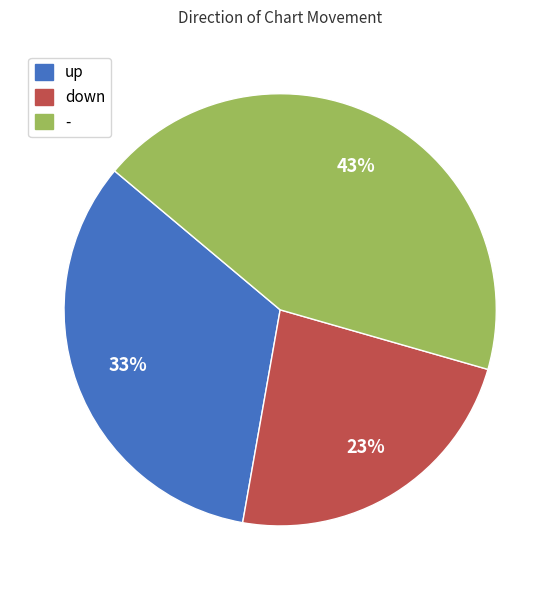

Which category has the biggest portion of the pie?

-